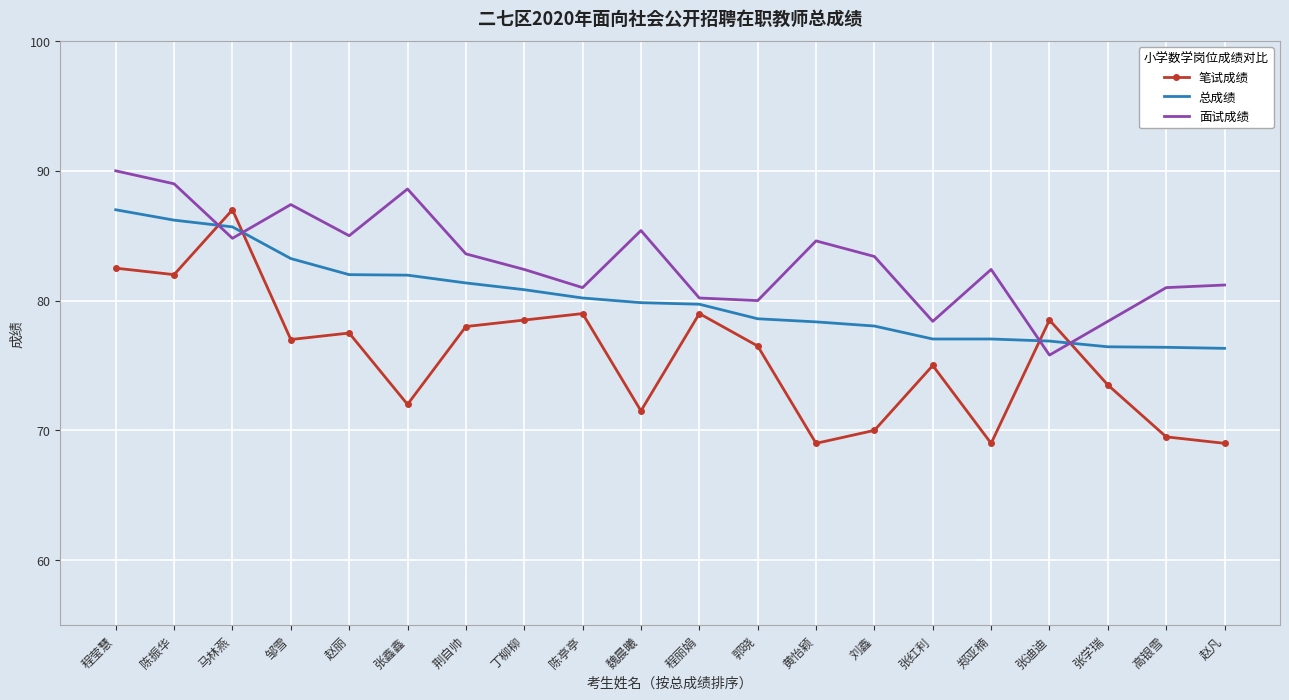

What is the sum of the 笔试成绩 values at 丁柳柳 and 魏晨曦?

150.0